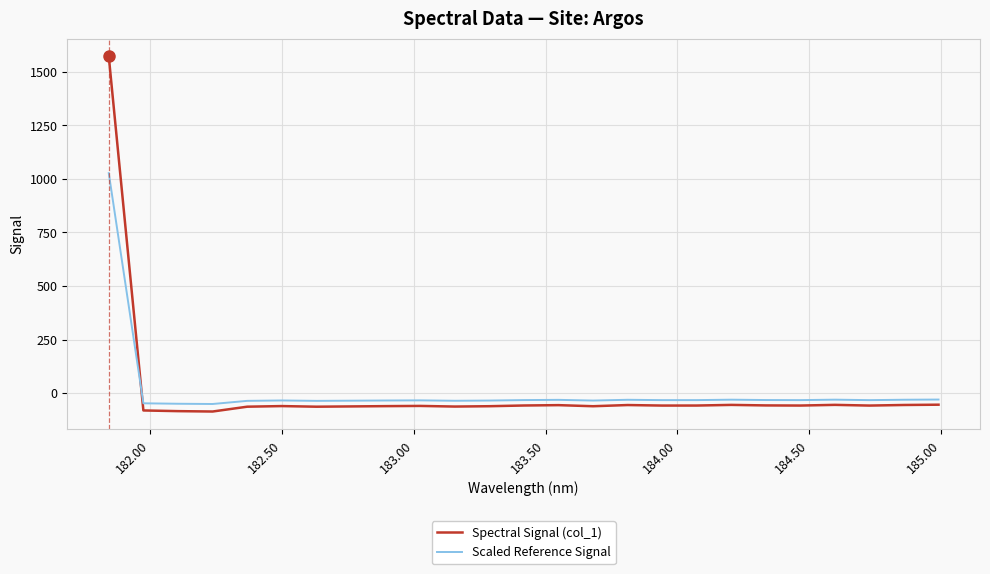

How many times do Spectral Signal (col_1) and Scaled Reference Signal cross each other?

1